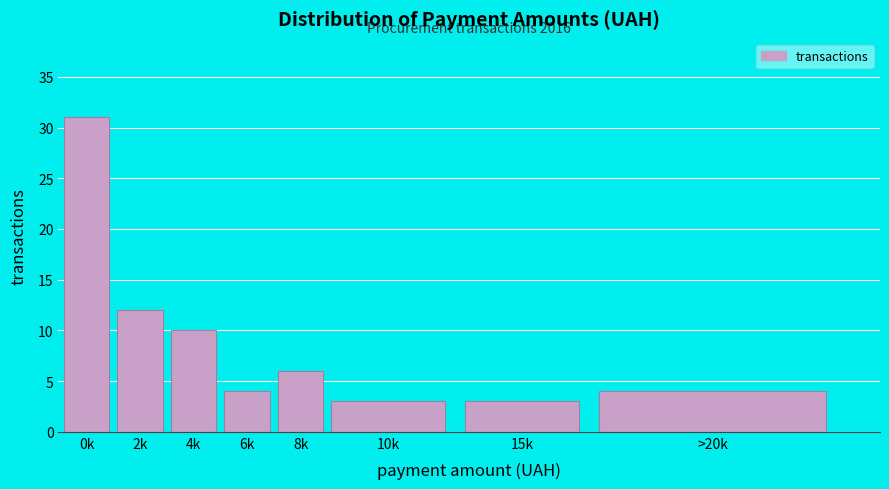

Reading left to right, transcribe all the data shown in this chart.

0k=31	2k=12	4k=10	6k=4	8k=6	10k=3	15k=3	>20k=4